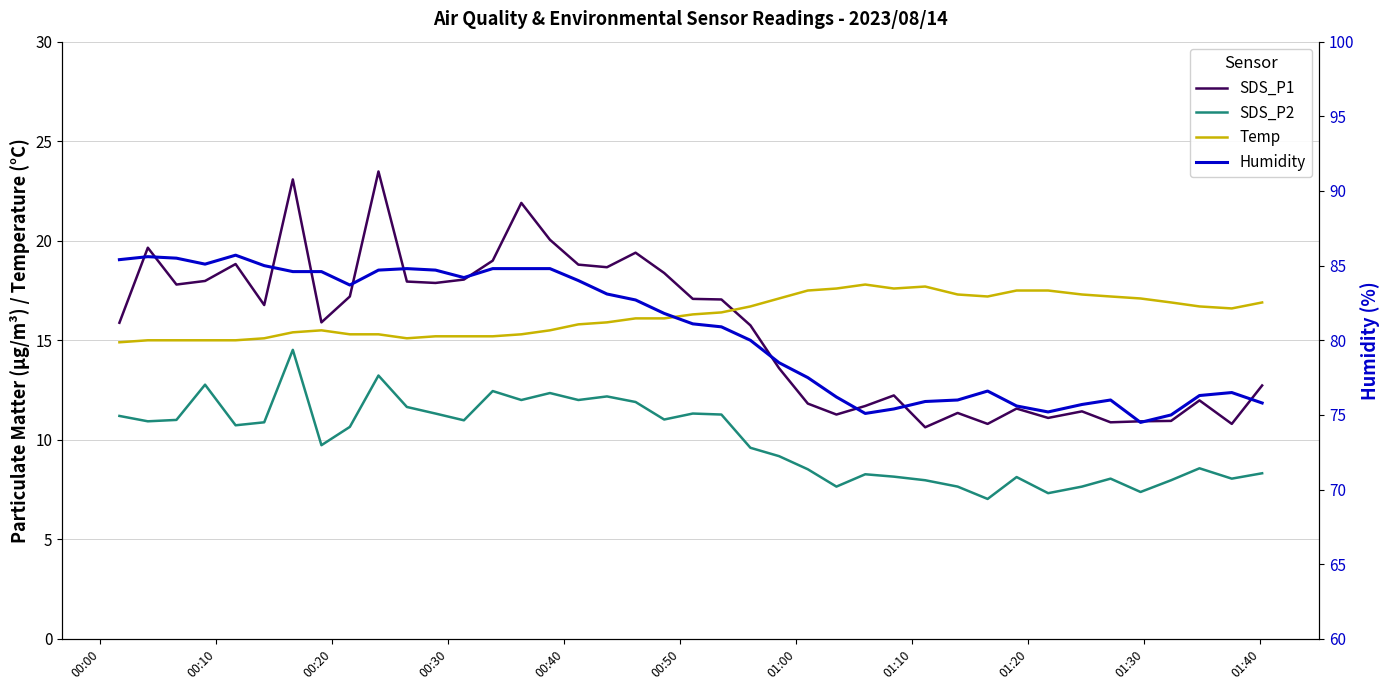

True or false: SDS_P2 and Humidity cross at least once.

False